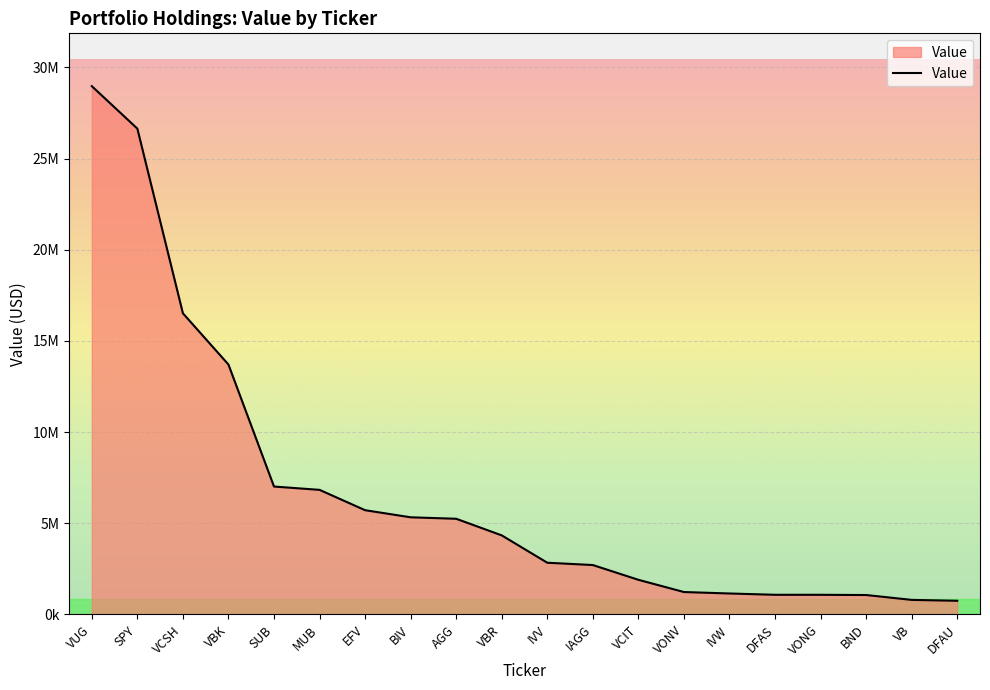

Reading right to left, list all the values displayed in this chart.

DFAU=747000	VB=796016	BND=1062696	VONG=1074785	DFAS=1075165	IVW=1147109	VONV=1226782	VCIT=1897676	IAGG=2707529	IVV=2834402	VBR=4334498	AGG=5245546	BIV=5326331	EFV=5715855	MUB=6831692	SUB=7013432	VBK=13706314	VCSH=16517271	SPY=26646739	VUG=28976418